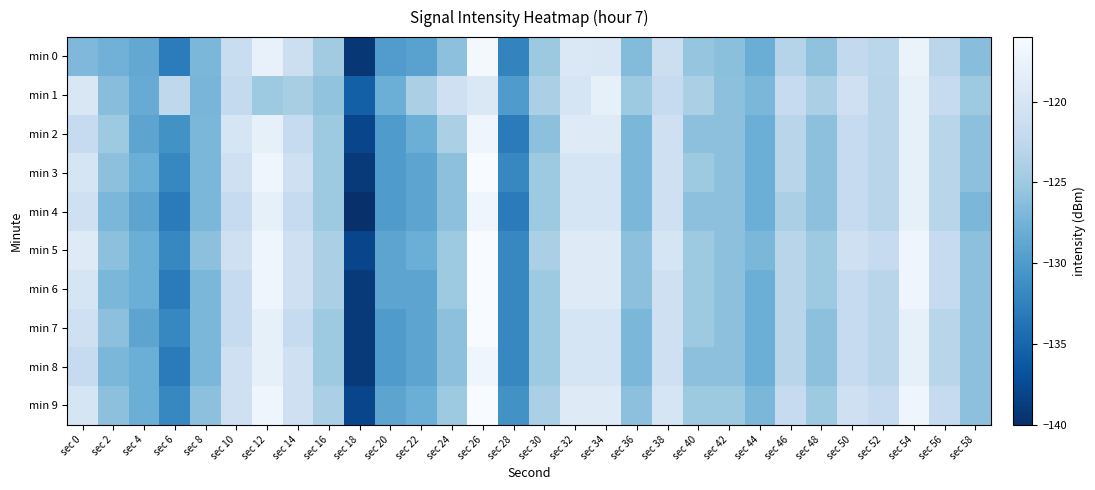

Reading left to right, transcribe all the data shown in this chart.

min 0: sec 0=-126.9	sec 2=-127.5	sec 4=-128.6	sec 6=-132.9	sec 8=-127.0	sec 10=-121.6	sec 12=-117.8	sec 14=-121.2	sec 16=-124.7	sec 18=-139.3	sec 20=-129.8	sec 22=-129.3	sec 24=-126.0	sec 26=-116.4	sec 28=-132.2	sec 30=-125.0	sec 32=-119.5	sec 34=-119.6	sec 36=-126.6	sec 38=-121.2	sec 40=-125.5	sec 42=-126.1	sec 44=-128.0	sec 46=-123.2	sec 48=-125.8	sec 50=-122.3	sec 52=-122.9	sec 54=-117.5	sec 56=-122.8	sec 58=-126.2
min 1: sec 0=-119.6	sec 2=-126.2	sec 4=-128.2	sec 6=-122.6	sec 8=-127.2	sec 10=-122.1	sec 12=-125.0	sec 14=-124.2	sec 16=-125.7	sec 18=-135.5	sec 20=-128.0	sec 22=-124.0	sec 24=-121.0	sec 26=-119.5	sec 28=-130.0	sec 30=-124.0	sec 32=-120.0	sec 34=-118.0	sec 36=-125.0	sec 38=-122.0	sec 40=-124.0	sec 42=-126.0	sec 44=-127.0	sec 46=-122.0	sec 48=-124.0	sec 50=-121.0	sec 52=-123.0	sec 54=-118.0	sec 56=-122.0	sec 58=-125.0
min 2: sec 0=-122.0	sec 2=-125.0	sec 4=-129.0	sec 6=-131.0	sec 8=-127.0	sec 10=-120.0	sec 12=-118.0	sec 14=-122.0	sec 16=-125.0	sec 18=-138.0	sec 20=-130.0	sec 22=-128.0	sec 24=-124.0	sec 26=-117.0	sec 28=-133.0	sec 30=-126.0	sec 32=-119.0	sec 34=-119.0	sec 36=-127.0	sec 38=-121.0	sec 40=-126.0	sec 42=-126.0	sec 44=-128.0	sec 46=-123.0	sec 48=-126.0	sec 50=-122.0	sec 52=-123.0	sec 54=-118.0	sec 56=-123.0	sec 58=-126.0
min 3: sec 0=-120.0	sec 2=-126.0	sec 4=-128.0	sec 6=-132.0	sec 8=-127.0	sec 10=-121.0	sec 12=-117.0	sec 14=-121.0	sec 16=-125.0	sec 18=-139.0	sec 20=-130.0	sec 22=-129.0	sec 24=-126.0	sec 26=-116.0	sec 28=-132.0	sec 30=-125.0	sec 32=-120.0	sec 34=-120.0	sec 36=-127.0	sec 38=-121.0	sec 40=-125.0	sec 42=-126.0	sec 44=-128.0	sec 46=-123.0	sec 48=-126.0	sec 50=-122.0	sec 52=-123.0	sec 54=-118.0	sec 56=-123.0	sec 58=-126.0
min 4: sec 0=-121.0	sec 2=-127.0	sec 4=-129.0	sec 6=-133.0	sec 8=-127.0	sec 10=-122.0	sec 12=-118.0	sec 14=-122.0	sec 16=-125.0	sec 18=-140.0	sec 20=-130.0	sec 22=-129.0	sec 24=-126.0	sec 26=-117.0	sec 28=-133.0	sec 30=-125.0	sec 32=-120.0	sec 34=-120.0	sec 36=-127.0	sec 38=-121.0	sec 40=-126.0	sec 42=-126.0	sec 44=-128.0	sec 46=-124.0	sec 48=-126.0	sec 50=-122.0	sec 52=-123.0	sec 54=-118.0	sec 56=-123.0	sec 58=-127.0
min 5: sec 0=-119.0	sec 2=-126.0	sec 4=-128.0	sec 6=-132.0	sec 8=-126.0	sec 10=-121.0	sec 12=-117.0	sec 14=-121.0	sec 16=-124.0	sec 18=-138.0	sec 20=-129.0	sec 22=-128.0	sec 24=-125.0	sec 26=-116.0	sec 28=-132.0	sec 30=-124.0	sec 32=-119.0	sec 34=-119.0	sec 36=-126.0	sec 38=-120.0	sec 40=-125.0	sec 42=-126.0	sec 44=-127.0	sec 46=-123.0	sec 48=-125.0	sec 50=-121.0	sec 52=-122.0	sec 54=-117.0	sec 56=-122.0	sec 58=-126.0
min 6: sec 0=-120.0	sec 2=-127.0	sec 4=-128.0	sec 6=-133.0	sec 8=-127.0	sec 10=-122.0	sec 12=-117.0	sec 14=-121.0	sec 16=-124.0	sec 18=-139.0	sec 20=-129.0	sec 22=-129.0	sec 24=-125.0	sec 26=-116.0	sec 28=-132.0	sec 30=-125.0	sec 32=-119.0	sec 34=-119.0	sec 36=-126.0	sec 38=-121.0	sec 40=-125.0	sec 42=-126.0	sec 44=-128.0	sec 46=-123.0	sec 48=-125.0	sec 50=-122.0	sec 52=-123.0	sec 54=-117.0	sec 56=-122.0	sec 58=-126.0
min 7: sec 0=-121.0	sec 2=-126.0	sec 4=-129.0	sec 6=-132.0	sec 8=-127.0	sec 10=-122.0	sec 12=-118.0	sec 14=-122.0	sec 16=-125.0	sec 18=-139.0	sec 20=-130.0	sec 22=-129.0	sec 24=-126.0	sec 26=-116.0	sec 28=-132.0	sec 30=-125.0	sec 32=-120.0	sec 34=-120.0	sec 36=-127.0	sec 38=-121.0	sec 40=-125.0	sec 42=-126.0	sec 44=-128.0	sec 46=-123.0	sec 48=-126.0	sec 50=-122.0	sec 52=-123.0	sec 54=-118.0	sec 56=-123.0	sec 58=-126.0
min 8: sec 0=-122.0	sec 2=-127.0	sec 4=-128.0	sec 6=-133.0	sec 8=-127.0	sec 10=-121.0	sec 12=-118.0	sec 14=-121.0	sec 16=-125.0	sec 18=-139.0	sec 20=-130.0	sec 22=-129.0	sec 24=-126.0	sec 26=-117.0	sec 28=-132.0	sec 30=-125.0	sec 32=-120.0	sec 34=-120.0	sec 36=-127.0	sec 38=-121.0	sec 40=-126.0	sec 42=-126.0	sec 44=-128.0	sec 46=-123.0	sec 48=-126.0	sec 50=-122.0	sec 52=-123.0	sec 54=-118.0	sec 56=-123.0	sec 58=-126.0
min 9: sec 0=-120.0	sec 2=-126.0	sec 4=-128.0	sec 6=-132.0	sec 8=-126.0	sec 10=-121.0	sec 12=-117.0	sec 14=-121.0	sec 16=-124.0	sec 18=-138.0	sec 20=-129.0	sec 22=-128.0	sec 24=-125.0	sec 26=-116.0	sec 28=-131.0	sec 30=-124.0	sec 32=-119.0	sec 34=-119.0	sec 36=-126.0	sec 38=-120.0	sec 40=-125.0	sec 42=-125.0	sec 44=-127.0	sec 46=-122.0	sec 48=-125.0	sec 50=-121.0	sec 52=-122.0	sec 54=-117.0	sec 56=-122.0	sec 58=-126.0